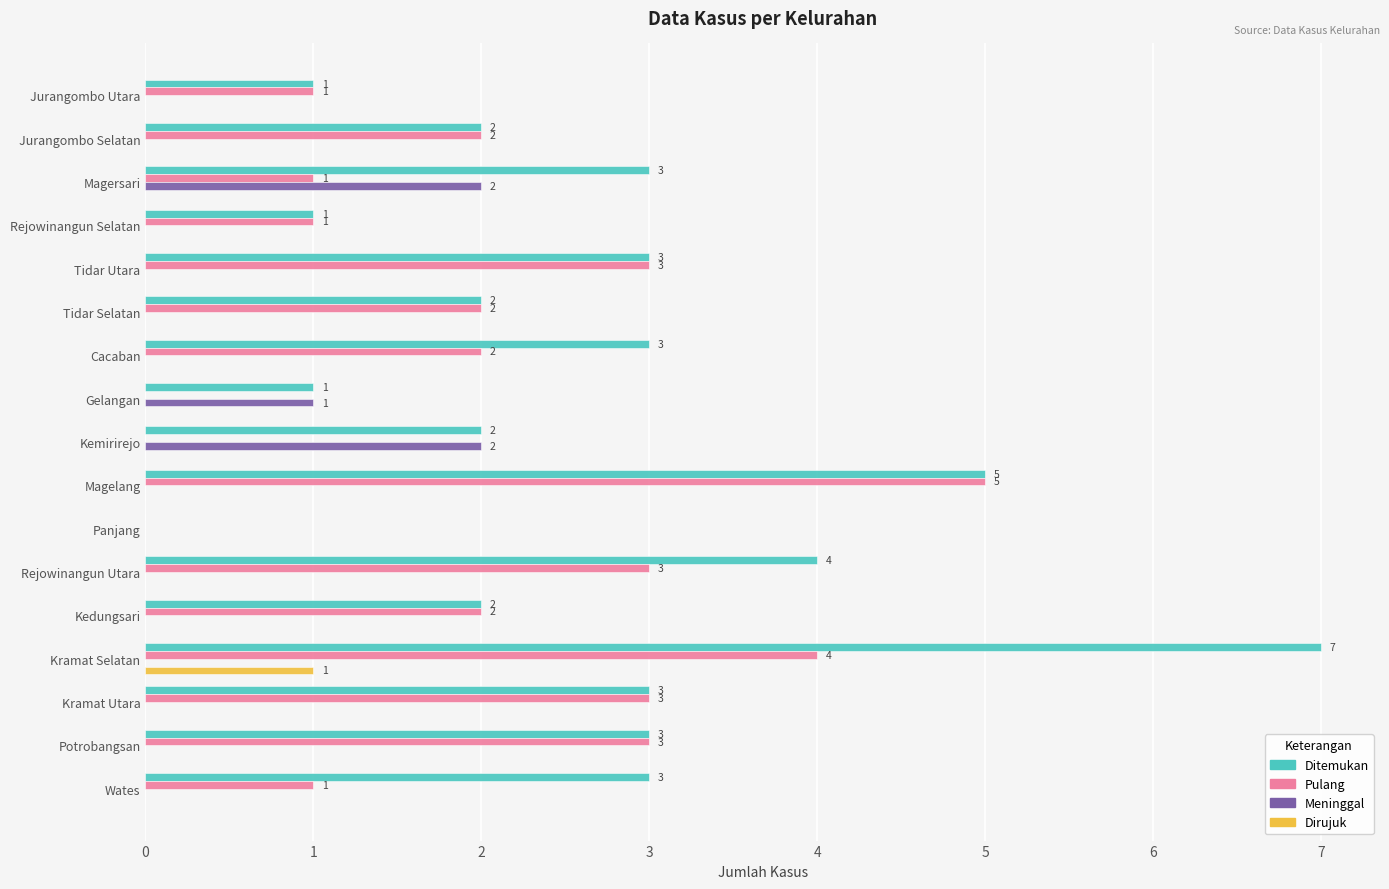

Is the value of Dirujuk at Potrobangsan greater than the value of Ditemukan at Magersari?

No